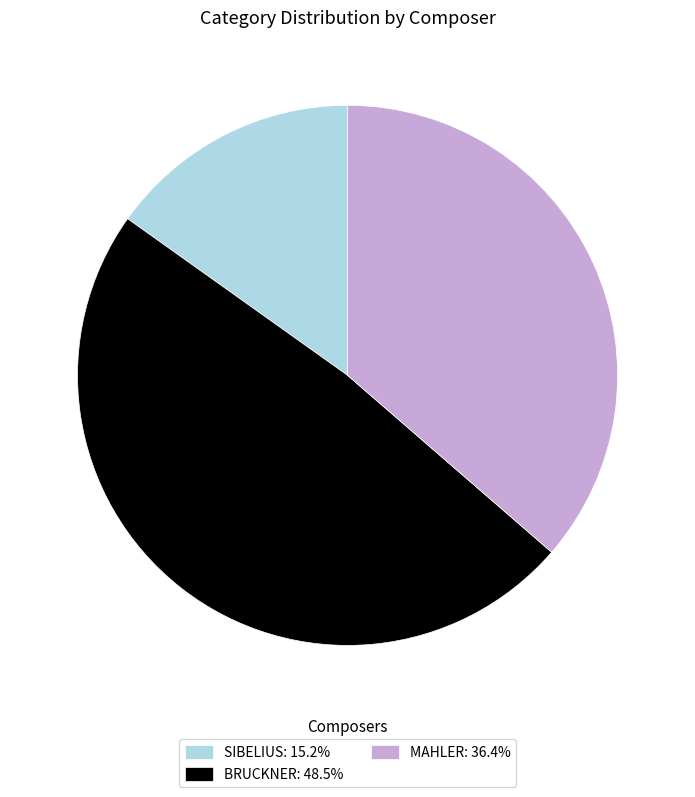

What is the ratio of the value at BRUCKNER: 48.5% to the value at MAHLER: 36.4%?

1.3